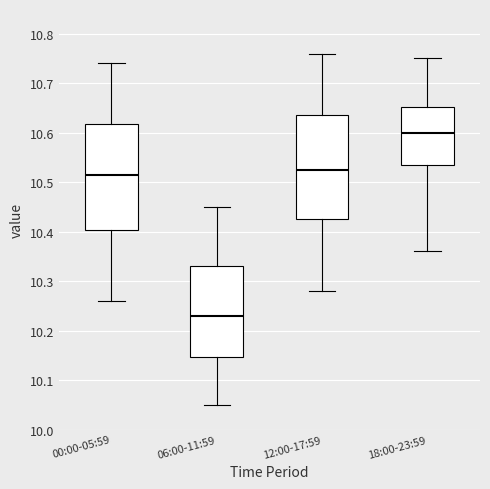

Reading left to right, read every box against the y-axis: the position of its median line, the range the box covers, and the ends of its whiskers. The values are not printed on the chart, so give them approximately, as read against the axis.

00:00-05:59: median 10.52, box 10.40 to 10.62, whiskers 10.26 to 10.74
06:00-11:59: median 10.23, box 10.15 to 10.33, whiskers 10.05 to 10.45
12:00-17:59: median 10.53, box 10.43 to 10.64, whiskers 10.28 to 10.76
18:00-23:59: median 10.60, box 10.54 to 10.65, whiskers 10.36 to 10.75